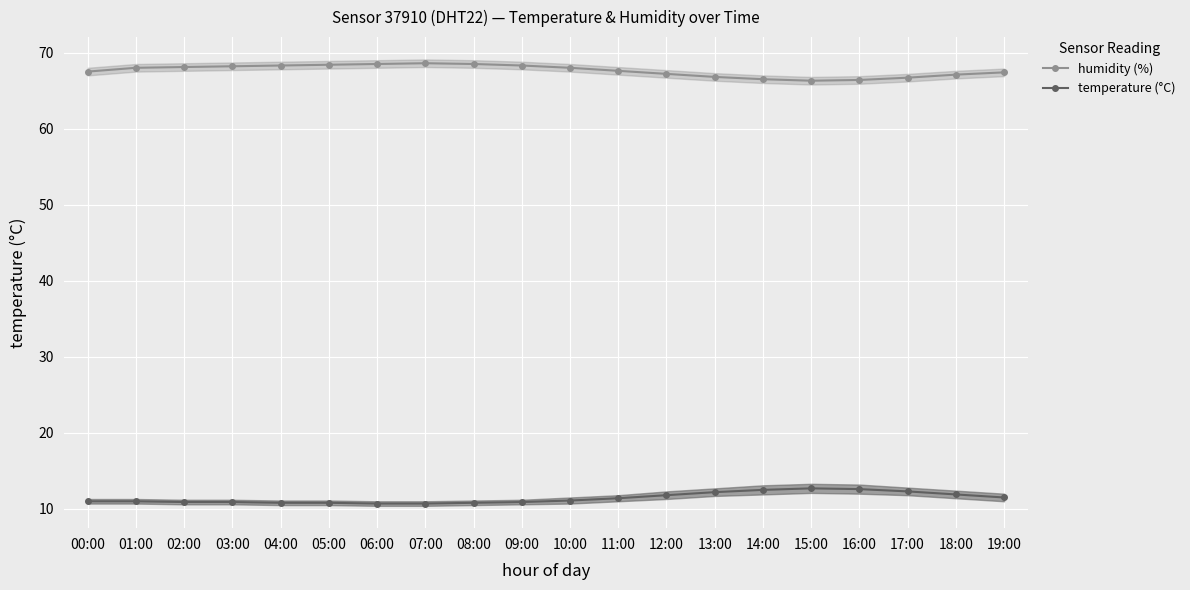

Where does the temperature (°C) series first go above 11?

10:00